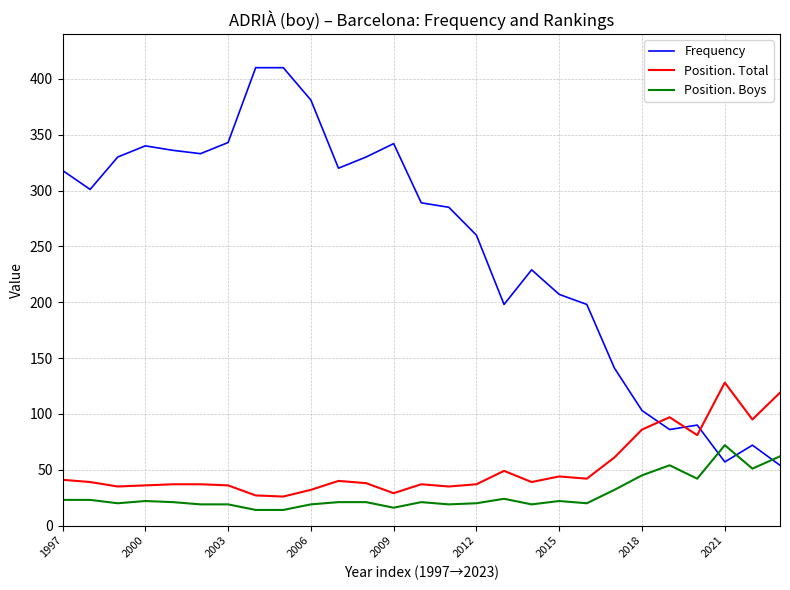

Which series has the largest range (max minus min)?

Frequency